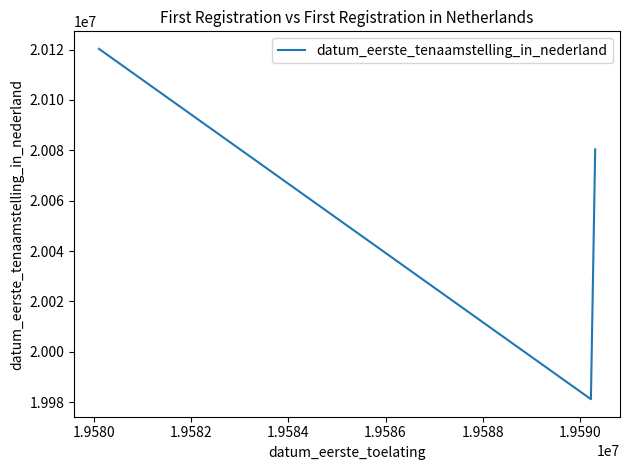

What is the difference between the maximum and second lowest values?

39903